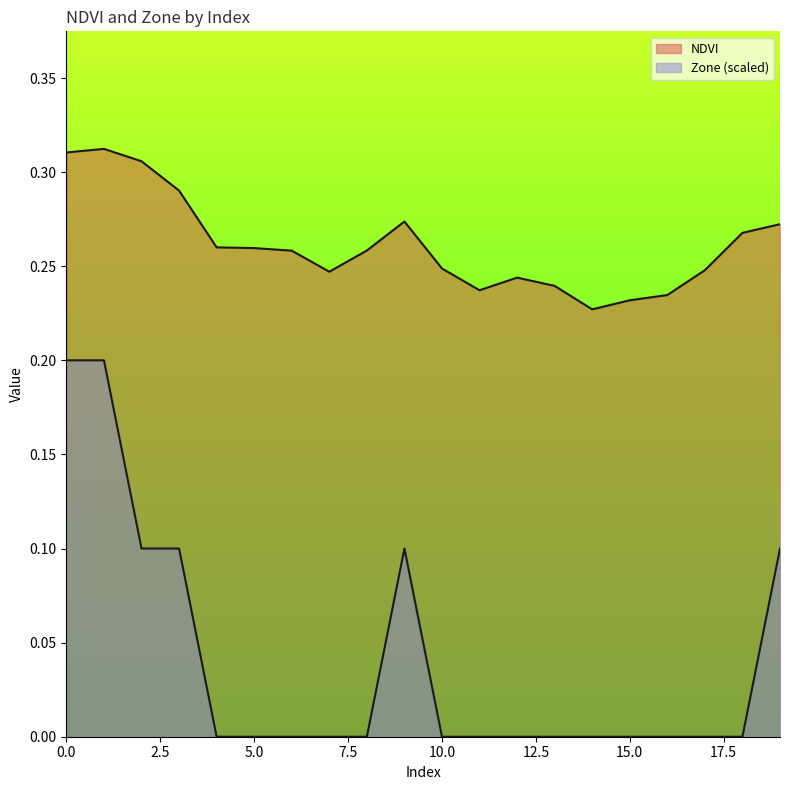

True or false: NDVI and Zone intersect in this chart.

False